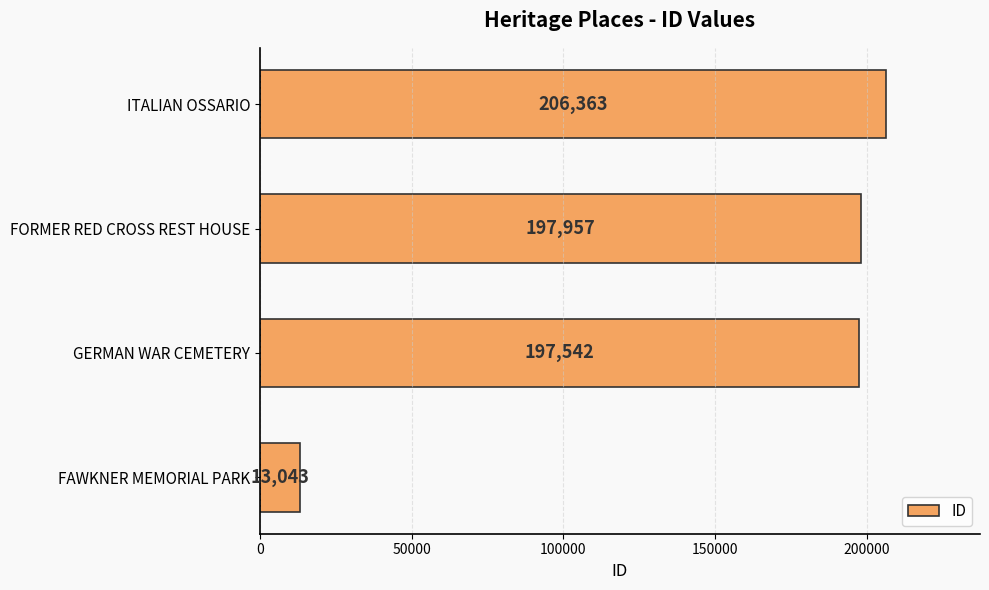

True or false: the data shows 197957 at FORMER RED CROSS REST HOUSE.

True